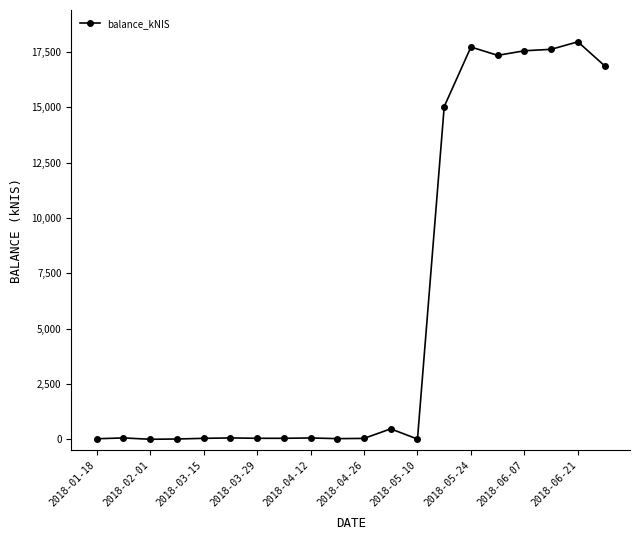

What is the greatest value displayed?

17961.3